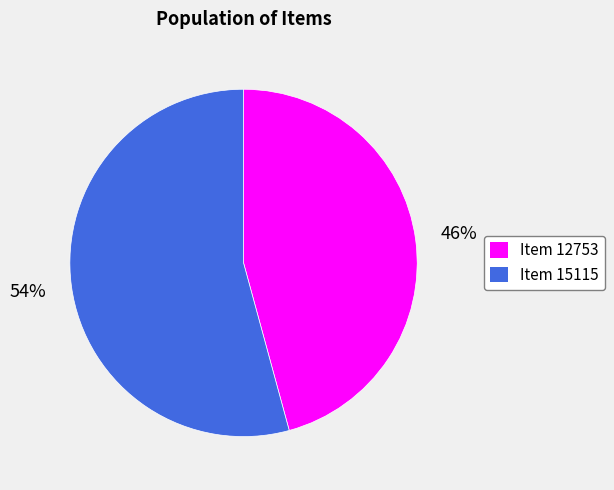

To the nearest percent, what is the difference between the largest and smallest slice percentages?

8%